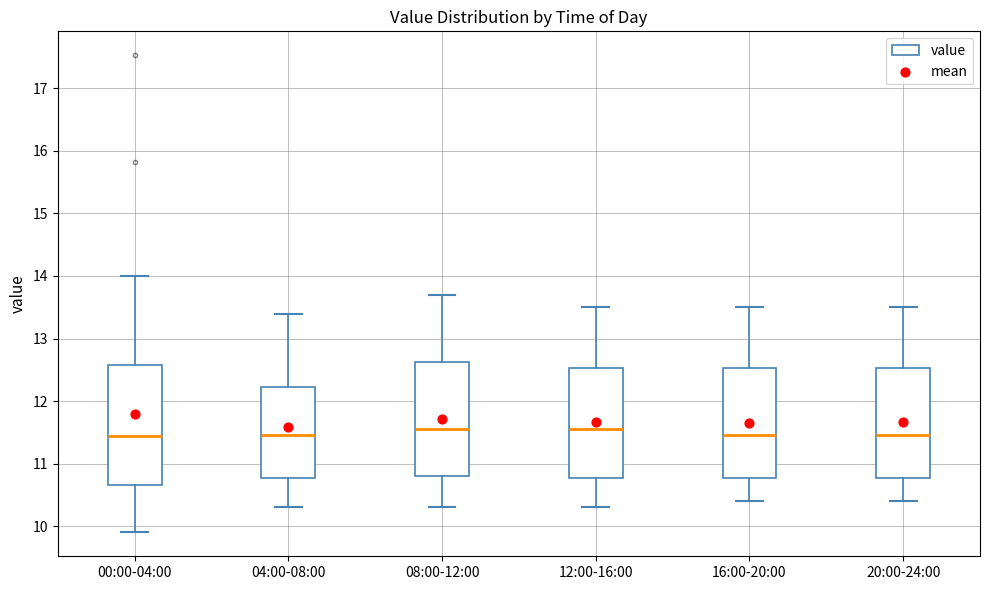

Reading left to right, transcribe this box plot: for each box, give where its median line is, the range the box spans, and where its two whiskers end, as read against the y-axis. The values are not printed on the chart, so give them approximately, as read against the axis.

00:00-04:00: median 11.4, box 10.7 to 12.6, whiskers 9.9 to 14.0
04:00-08:00: median 11.5, box 10.8 to 12.2, whiskers 10.3 to 13.4
08:00-12:00: median 11.6, box 10.8 to 12.6, whiskers 10.3 to 13.7
12:00-16:00: median 11.6, box 10.8 to 12.5, whiskers 10.3 to 13.5
16:00-20:00: median 11.5, box 10.8 to 12.5, whiskers 10.4 to 13.5
20:00-24:00: median 11.5, box 10.8 to 12.5, whiskers 10.4 to 13.5